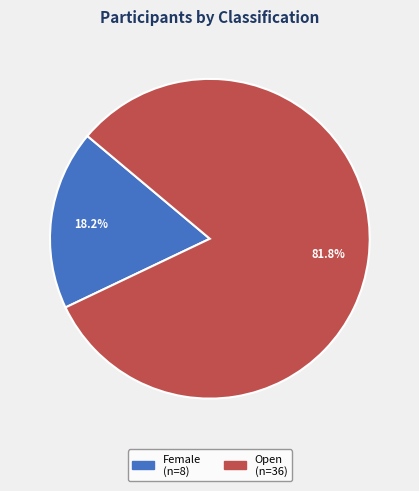

How many segments does this pie chart have?

2